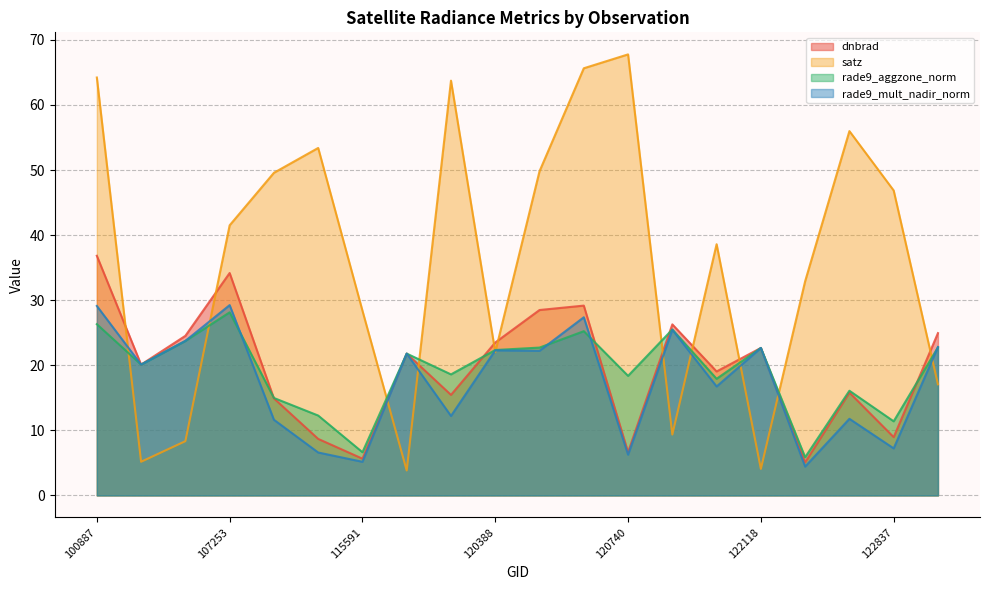

How many values in the dnbrad series exceed 21?

10